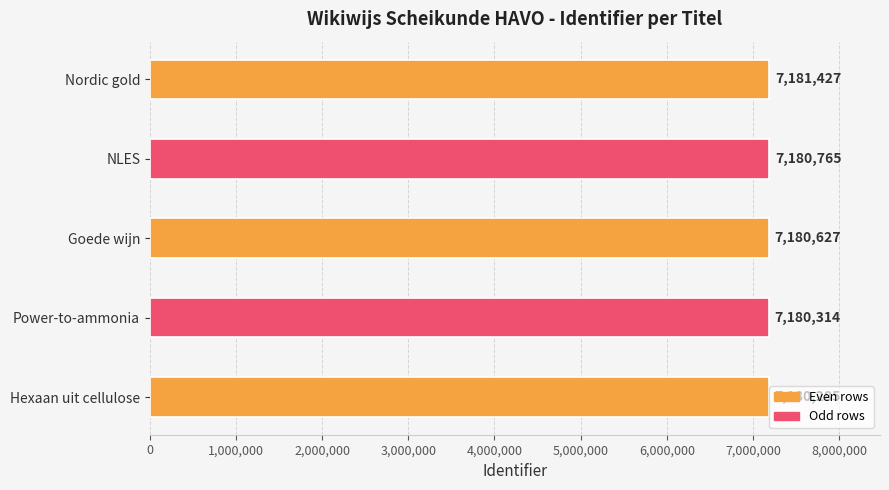

Reading bottom to top, list all the values displayed in this chart.

Hexaan uit cellulose=7180285	Power-to-ammonia=7180314	Goede wijn=7180627	NLES=7180765	Nordic gold=7181427